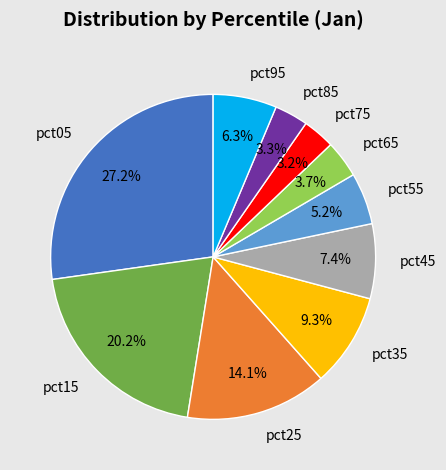

Does any single category account for the majority?

No